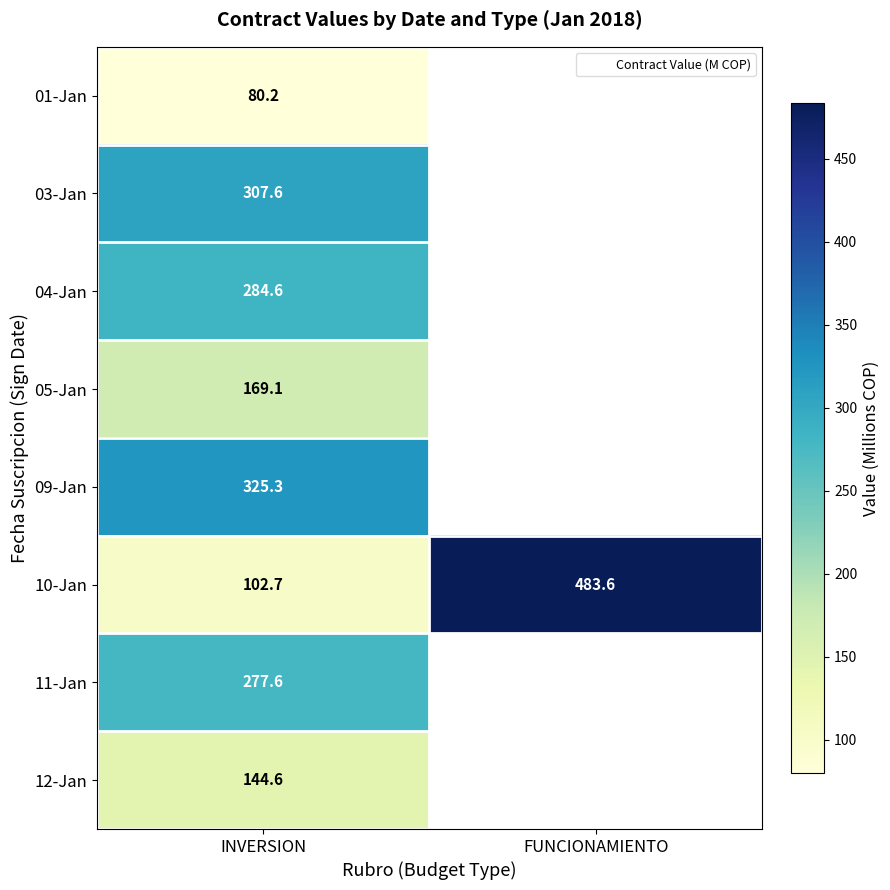

What is the highest value of the 03-Jan series?

307.6